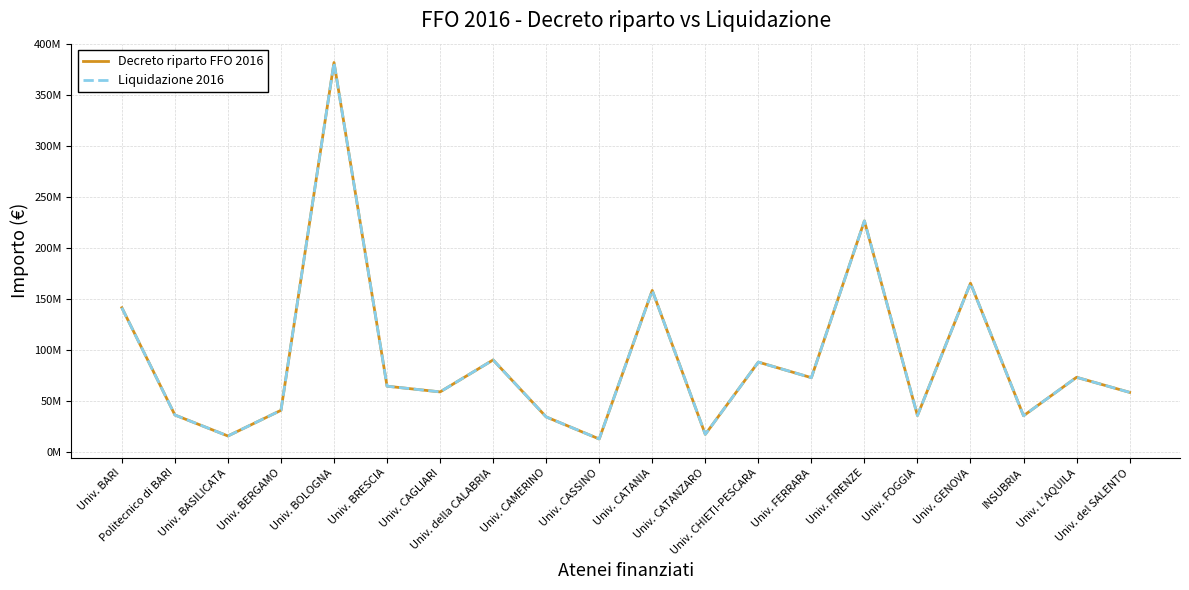

Does the chart have visible grid lines?

Yes